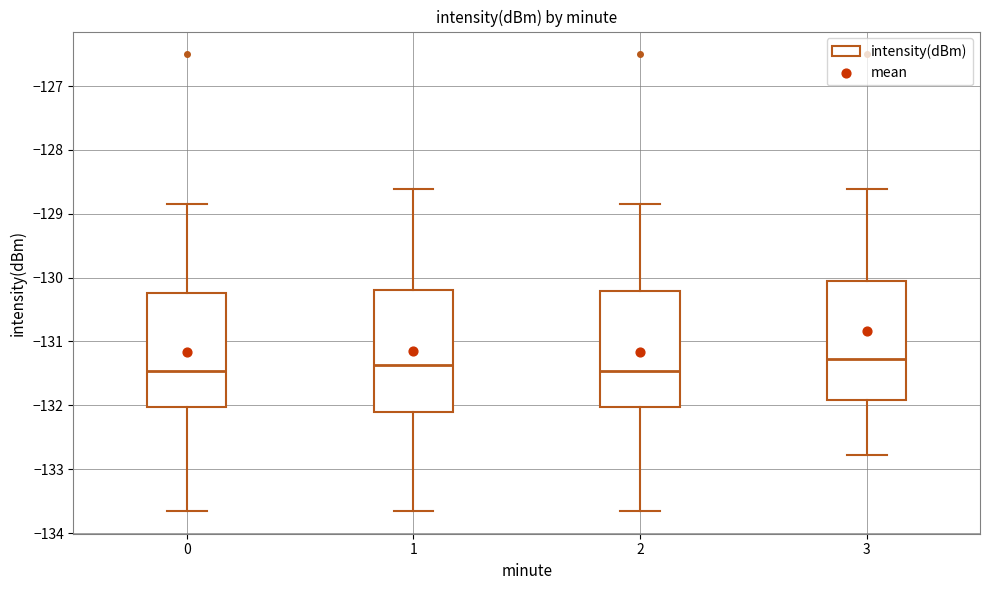

Reading left to right, transcribe this box plot: for each box, give where its median line is, the range the box spans, and where its two whiskers end, as read against the y-axis. The values are not printed on the chart, so give them approximately, as read against the axis.

0: median -131.5, box -132.0 to -130.2, whiskers -133.7 to -128.8
1: median -131.4, box -132.1 to -130.2, whiskers -133.7 to -128.6
2: median -131.5, box -132.0 to -130.2, whiskers -133.7 to -128.8
3: median -131.3, box -131.9 to -130.1, whiskers -132.8 to -128.6